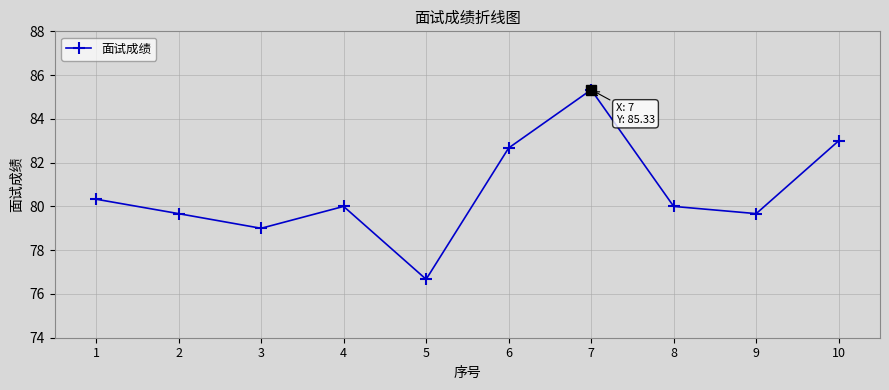

Reading left to right, extract all data points from this chart.

80.3	79.7	79.0	80.0	76.7	82.7	85.3	80.0	79.7	83.0